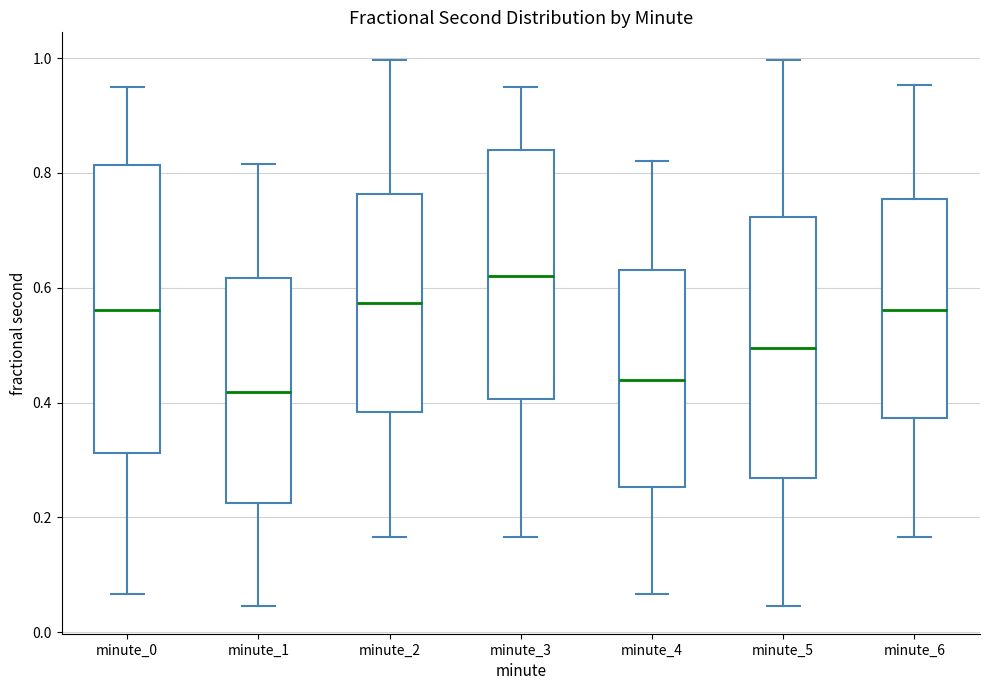

Which box is the tallest, from its lower edge to its upper edge?

minute_0